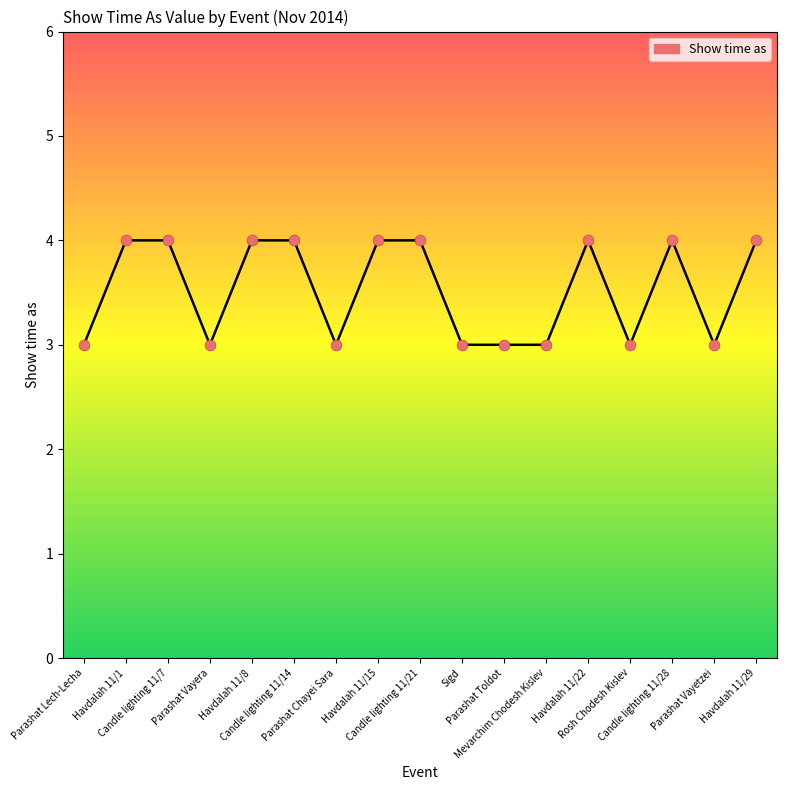

What is the change in value from Parashat Lech-Lecha to Havdalah 11/22?

+1